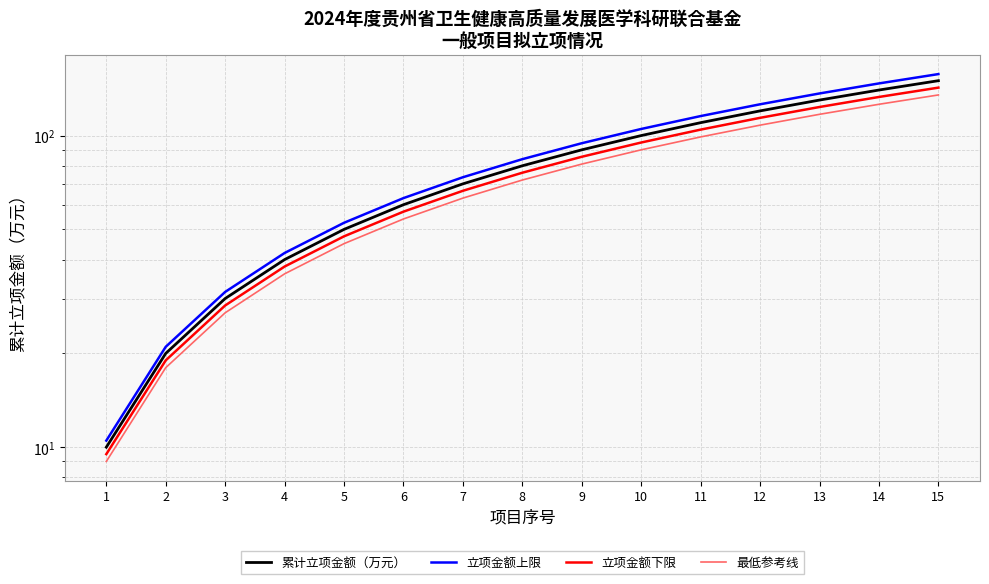

Is the value of 立项金额上限 at 2 greater than the value of 最低参考线 at 4?

No